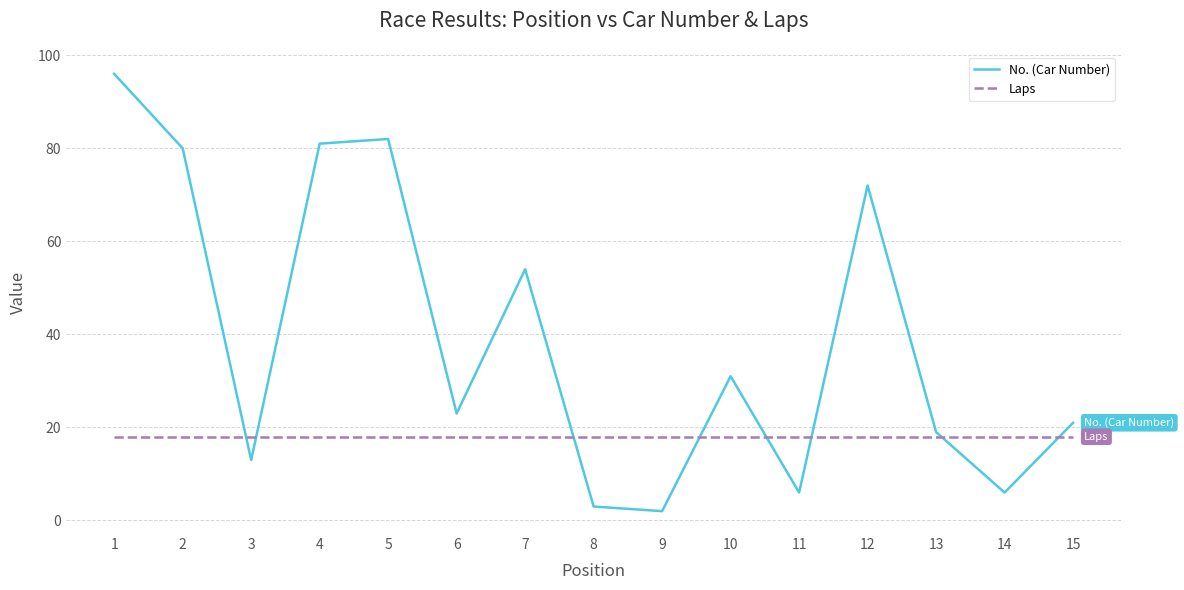

Which series changed the most between 6 and 14?

No. (Car Number)